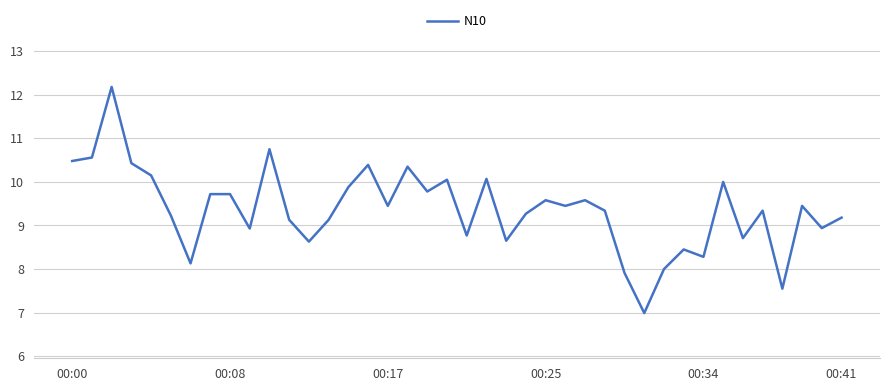

True or false: the data has more than 1 interior local peaks.

True